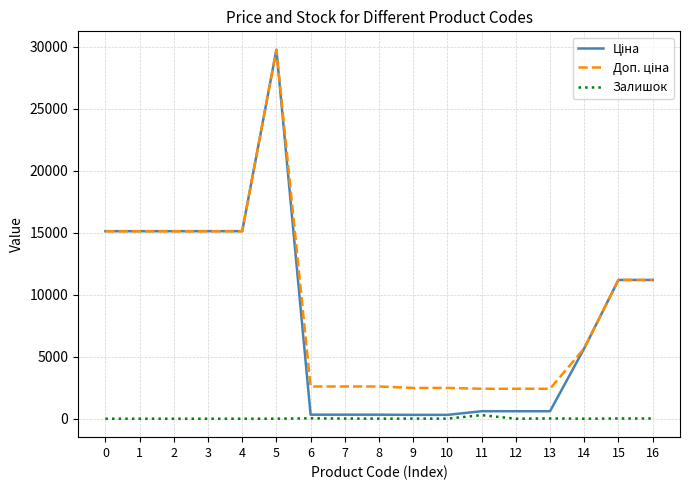

What is the total value across all series at 4?

30240.0